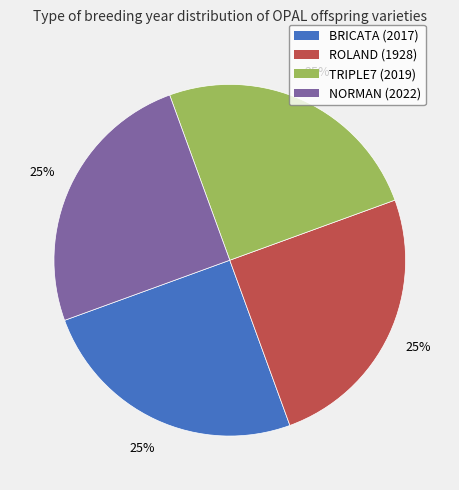

Is it true that NORMAN (2022) is 16% of the pie?

False